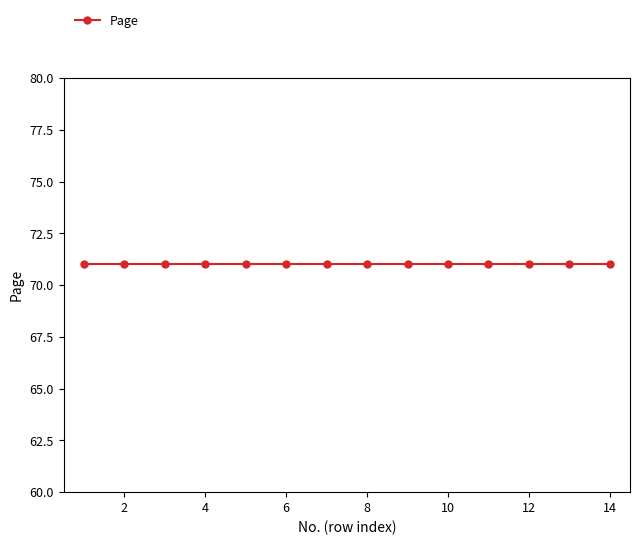

Does the chart have visible grid lines?

No